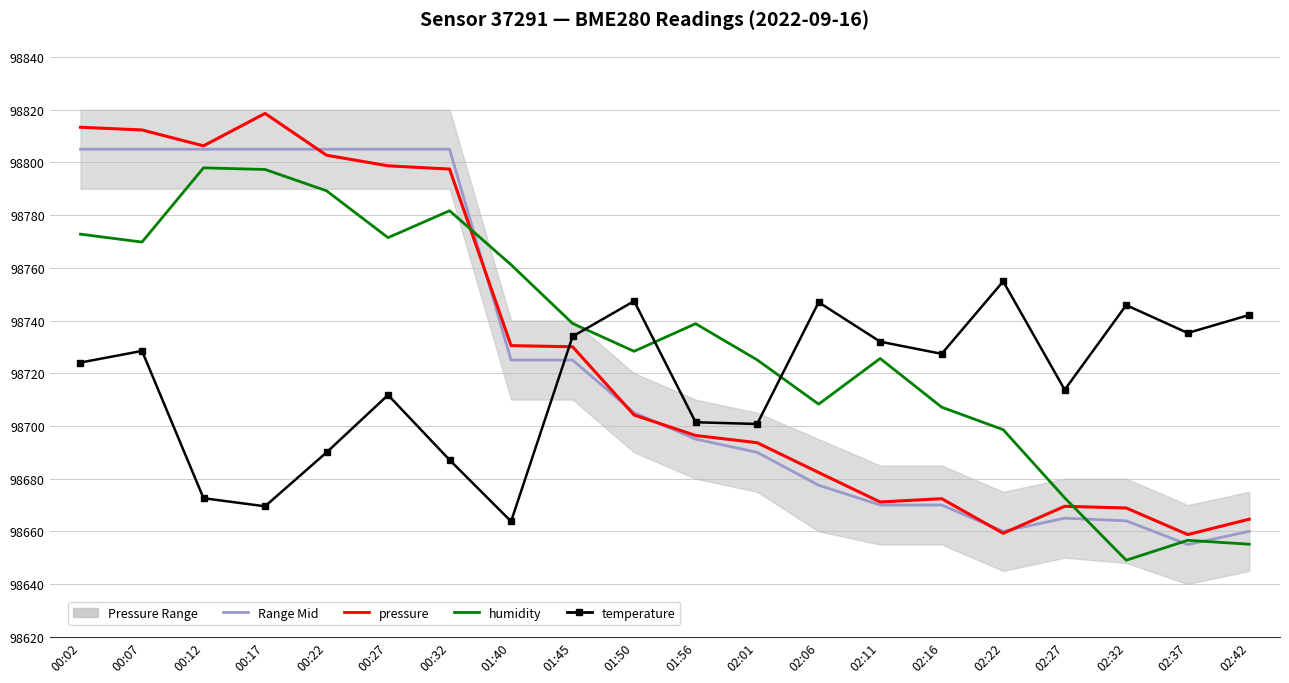

The value of temperature at 00:27 is 132637.2. True or false?

False